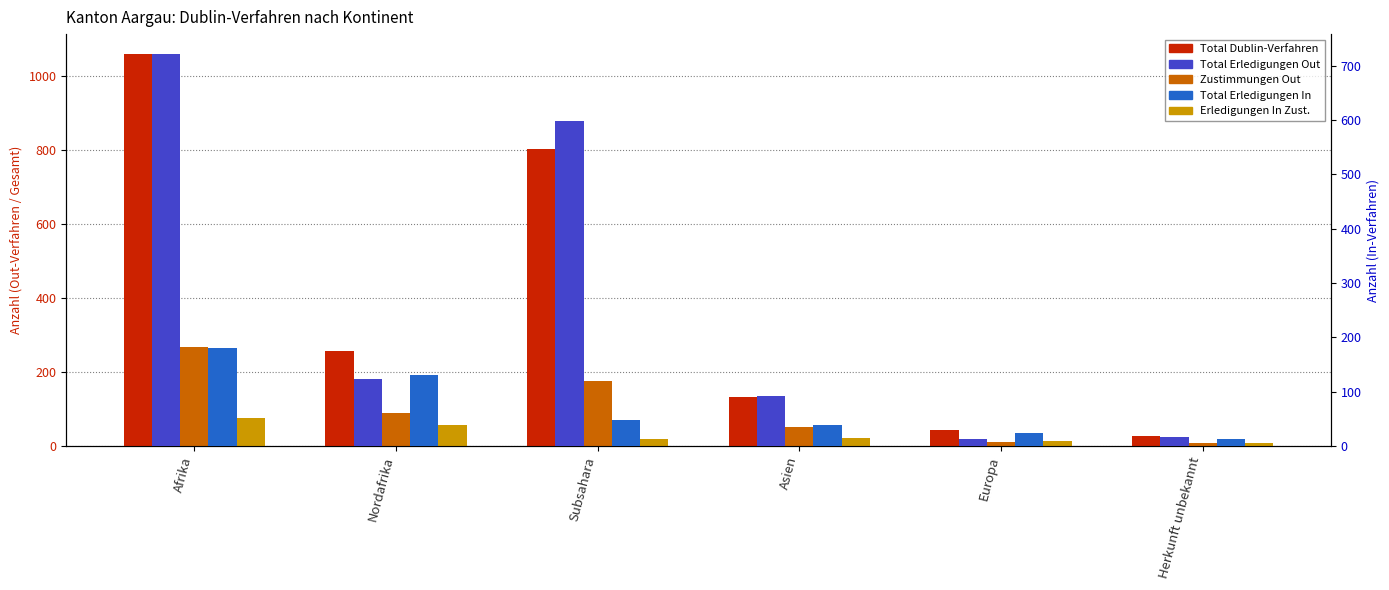

The value of Erledigungen In Zust. at Afrika is 50. True or false?

False